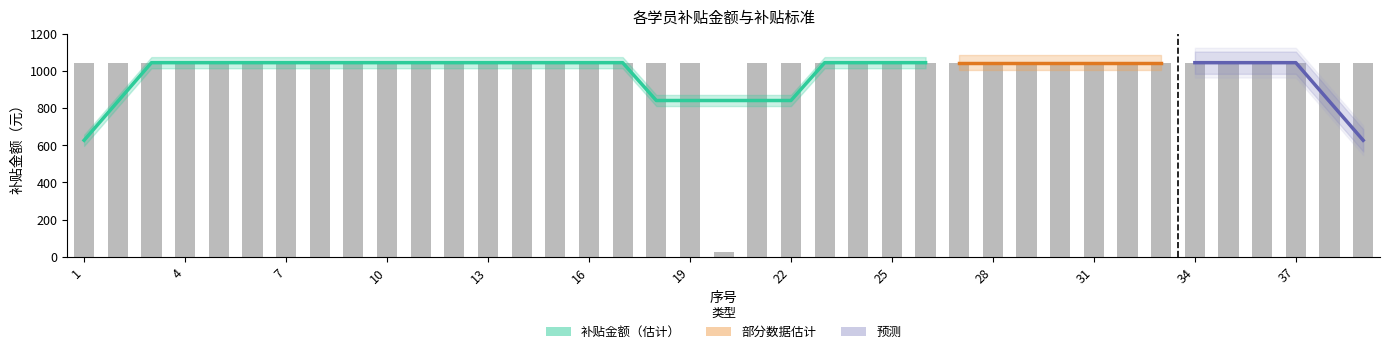

Approximately how many times larger is the value at 1 compared to 37?

1.0